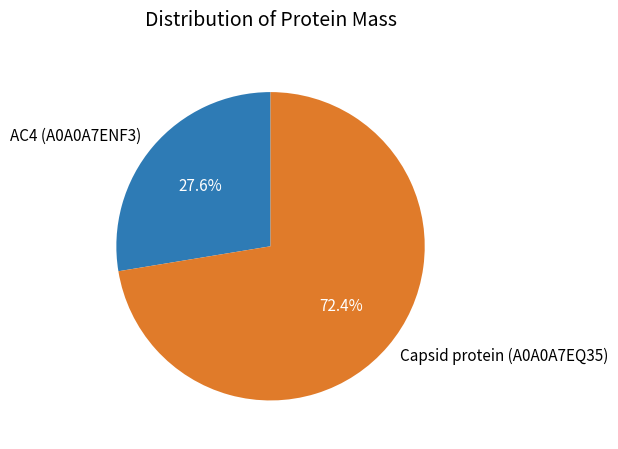

To the nearest percent, what percentage of the pie is AC4 (A0A0A7ENF3)?

28%